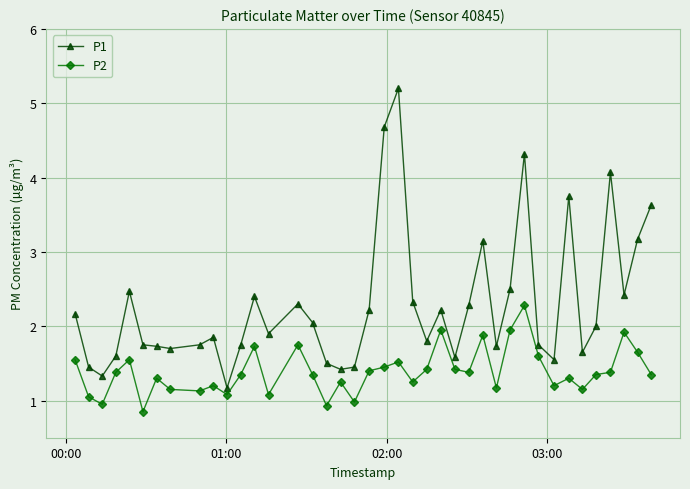

In P1, how many points are higher than both neighbors (excluding endpoints)?

10